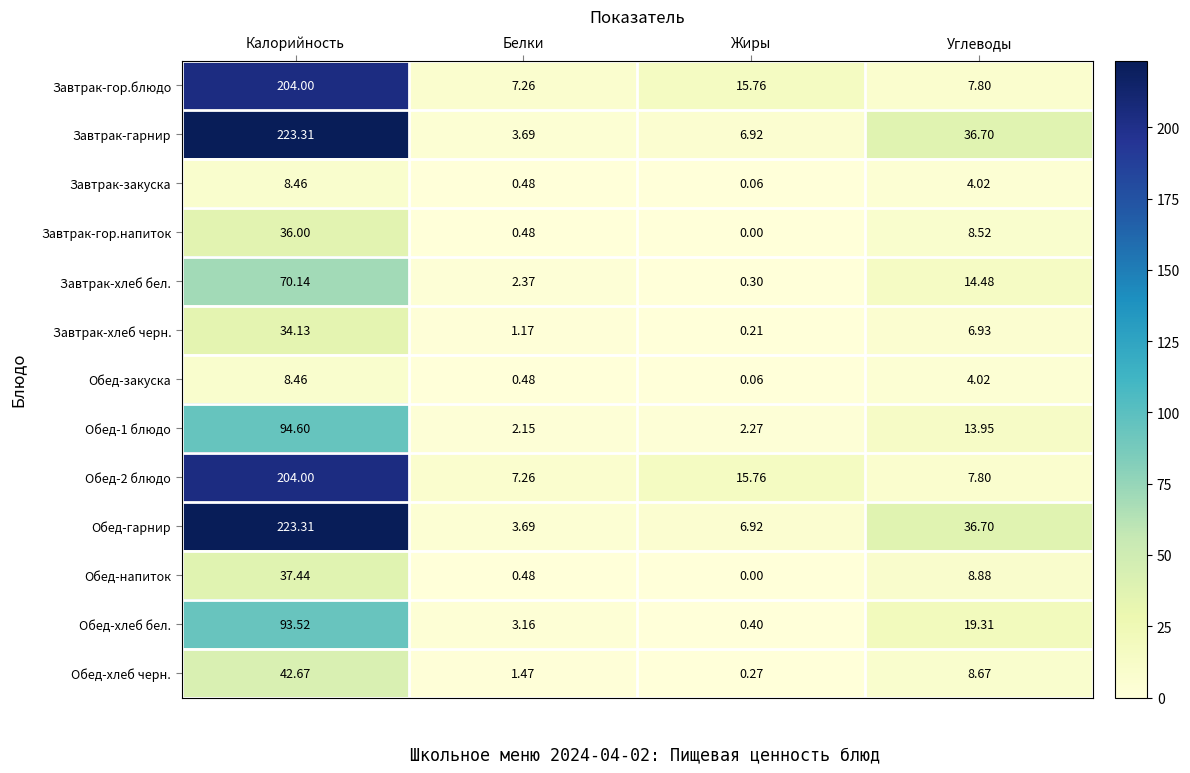

Where does the Обед-гарнир series first go above 36?

Калорийность